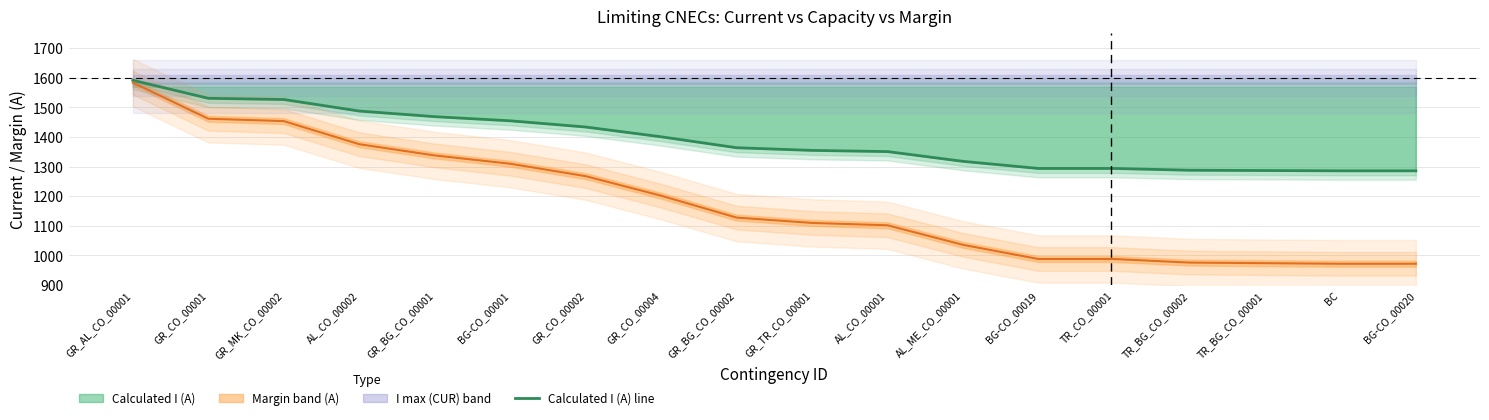

At which label does the data first exceed 1364?

GR_AL_CO_00001